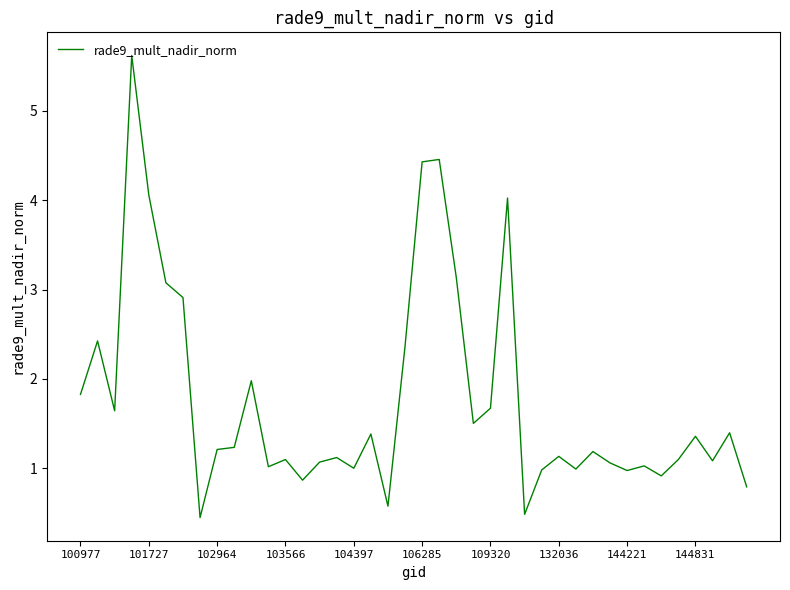

What is the smallest value displayed?

0.4